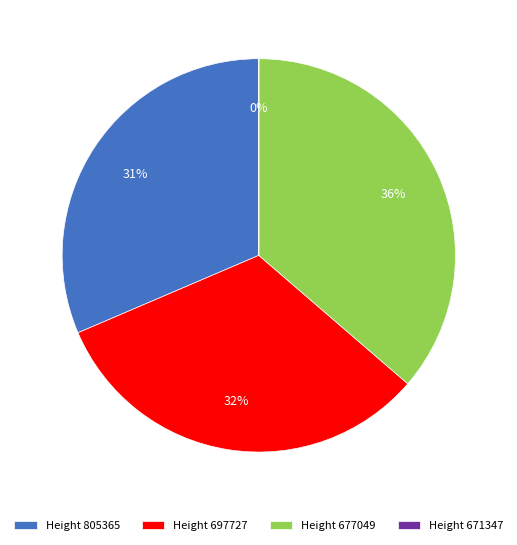

Which slice is the largest?

Height 677049